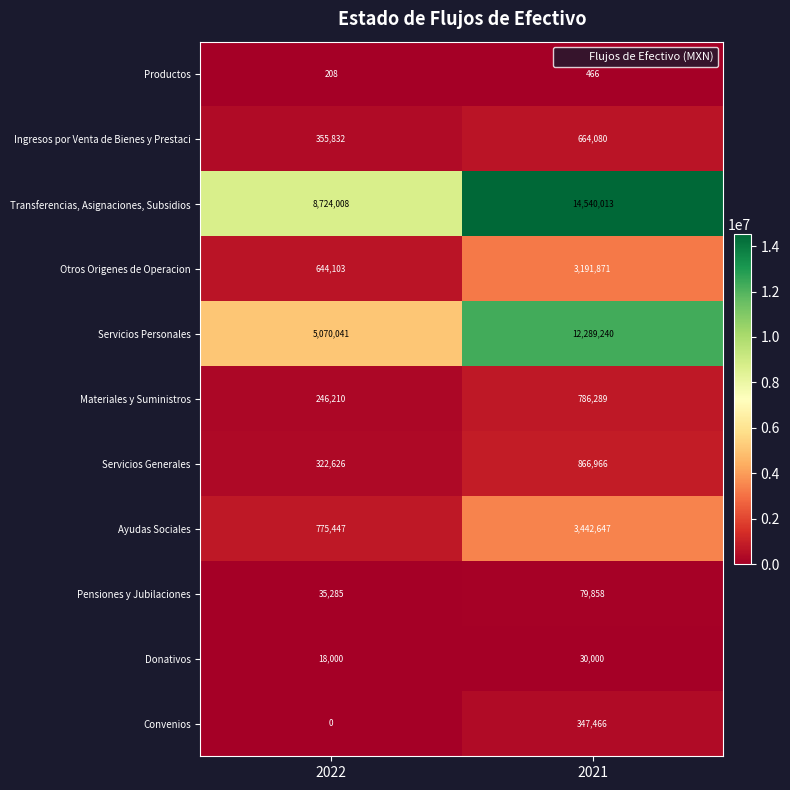

Which series changed the most between 2022 and 2021?

Servicios Personales